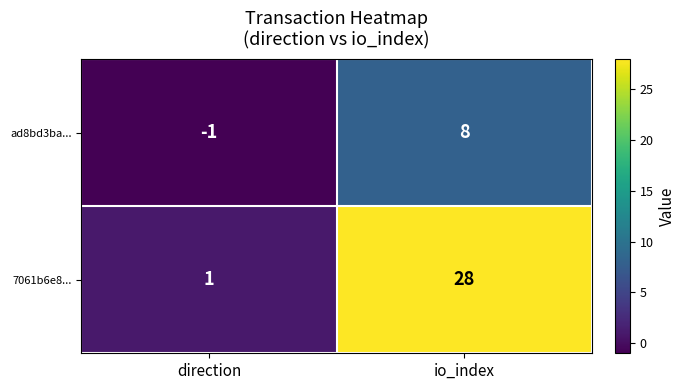

What is the greatest value displayed?

28